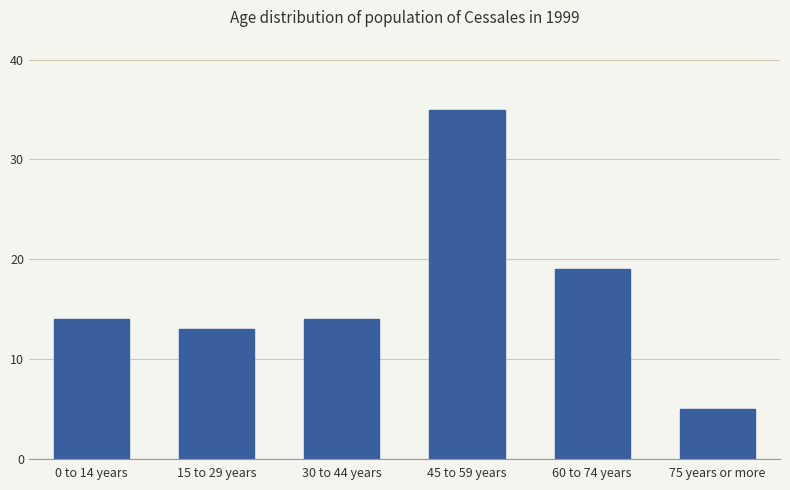

Which category has the highest value across all series?

45 to 59 years